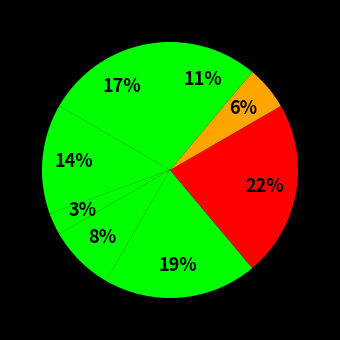

Rank the categories by value from highest to lowest.

Завідувач філією, Директор, В.о. директора, В.о. начальника, Ректор, Головний лікар, Начальник, Генеральний директор